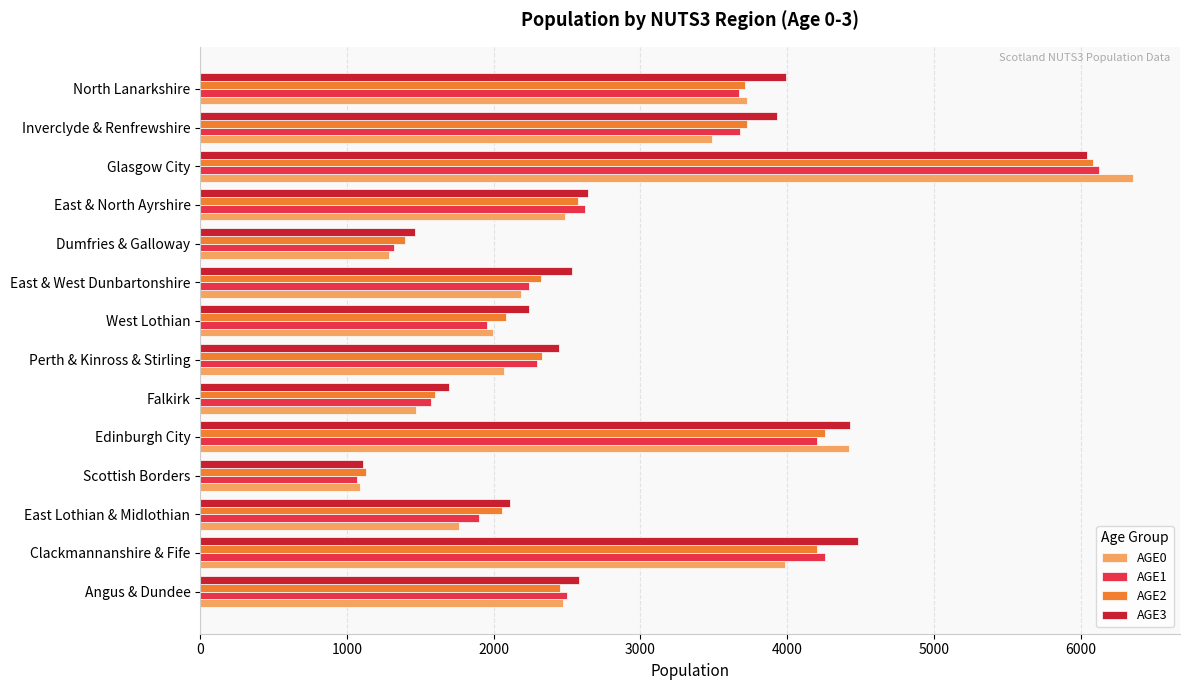

What is the average value of the AGE3 series?

2978